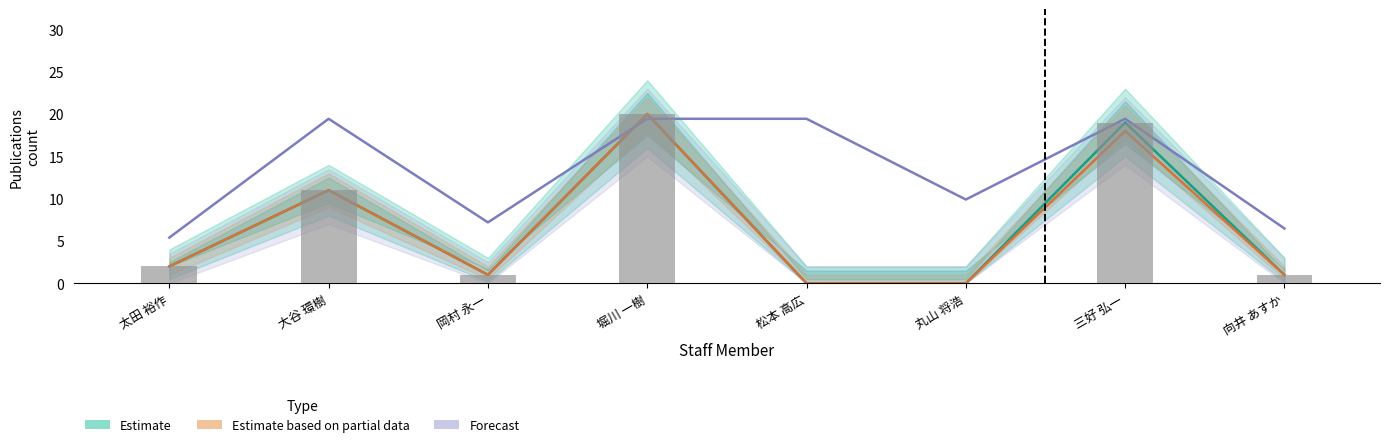

Which category has the lowest value in the Estimate based on partial data series?

松本 高広